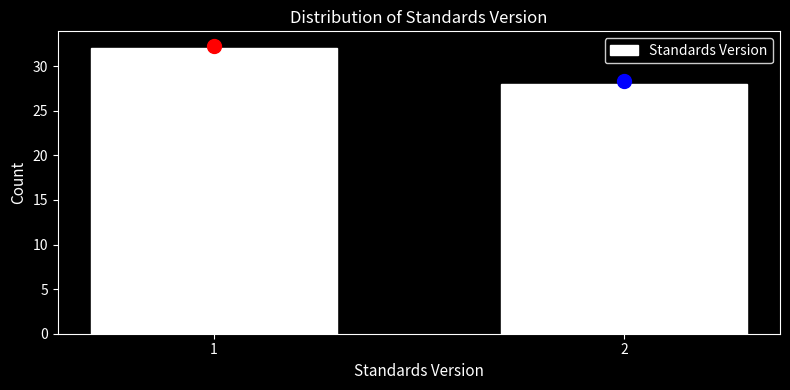

Reading left to right, what are all the values shown in this chart?

32	28